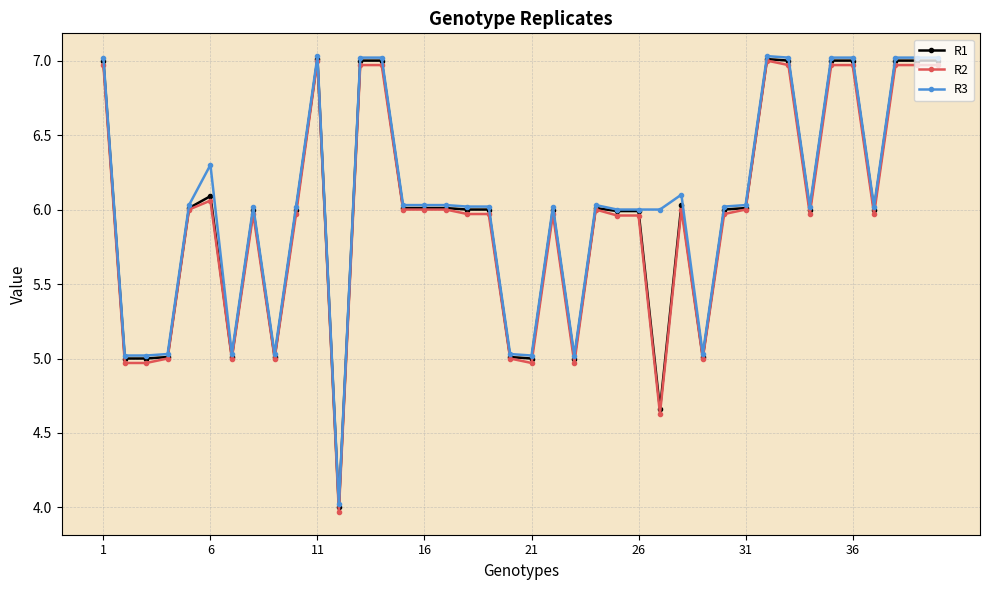

True or false: R3 has more than 2 points higher than both neighbors.

True